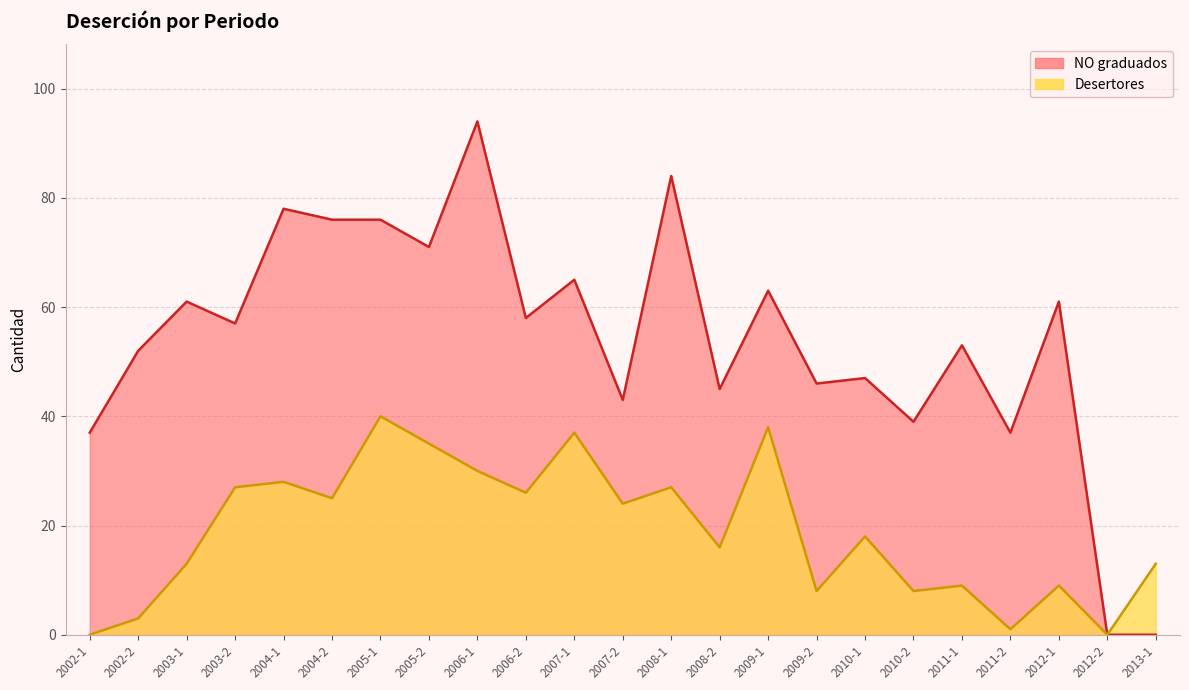

What is the maximum value shown in the chart?

94